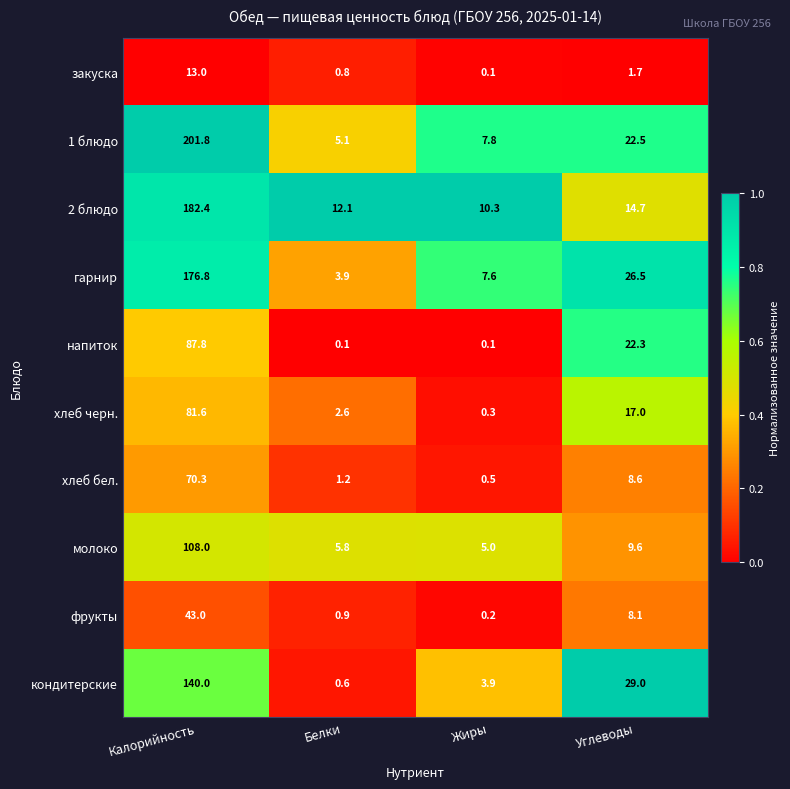

The value of фрукты at Углеводы is 8.1. True or false?

True